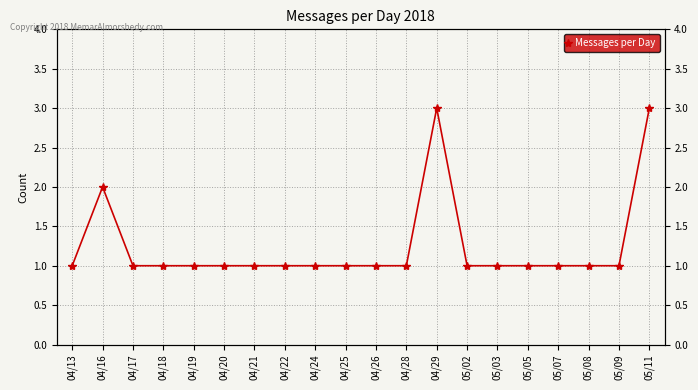

What value does the data have at 04/22?

1